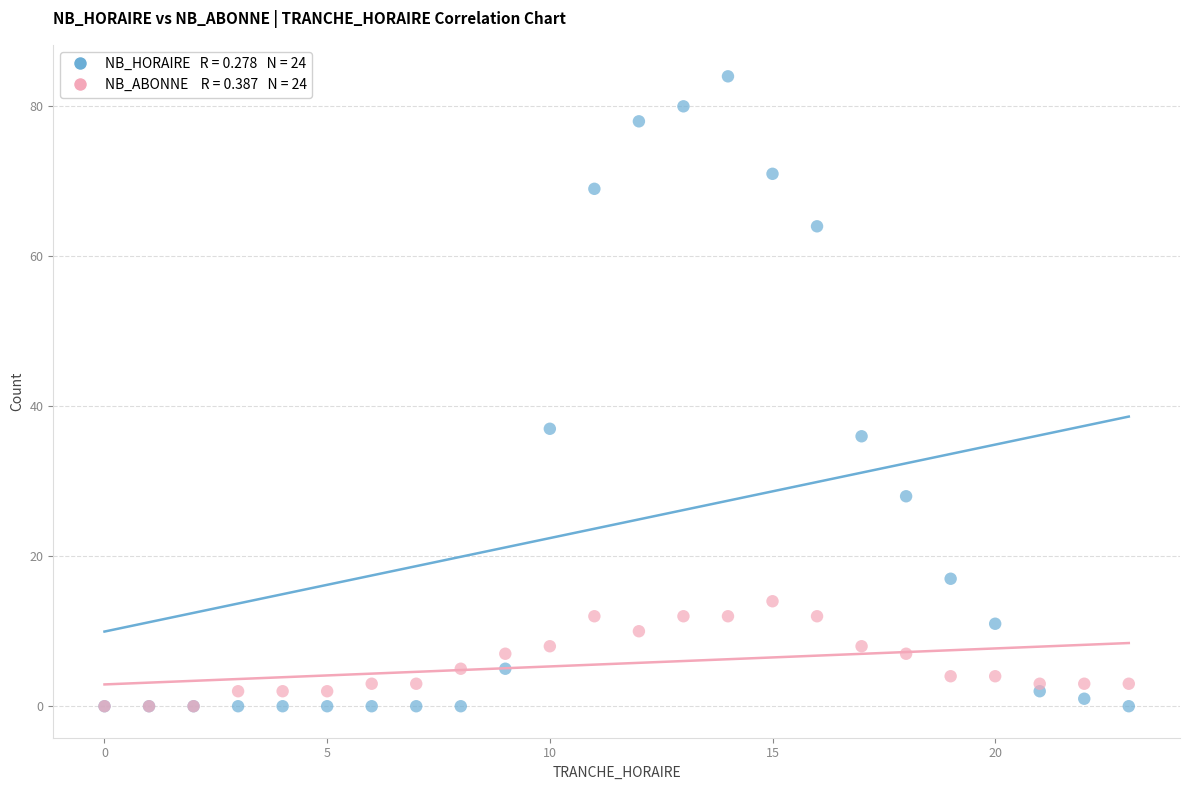

Across all series, what Y value is closest to 42?

37